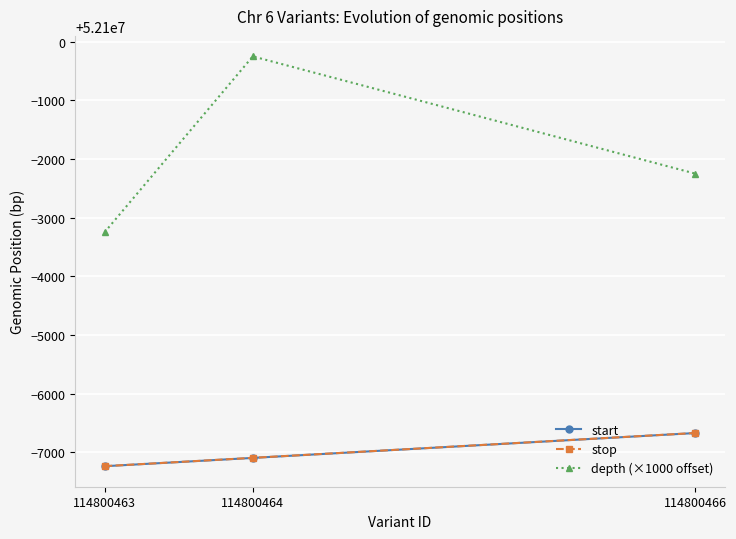

What is the value of the depth (×1000 offset) point at the 3rd from the left?

52097750